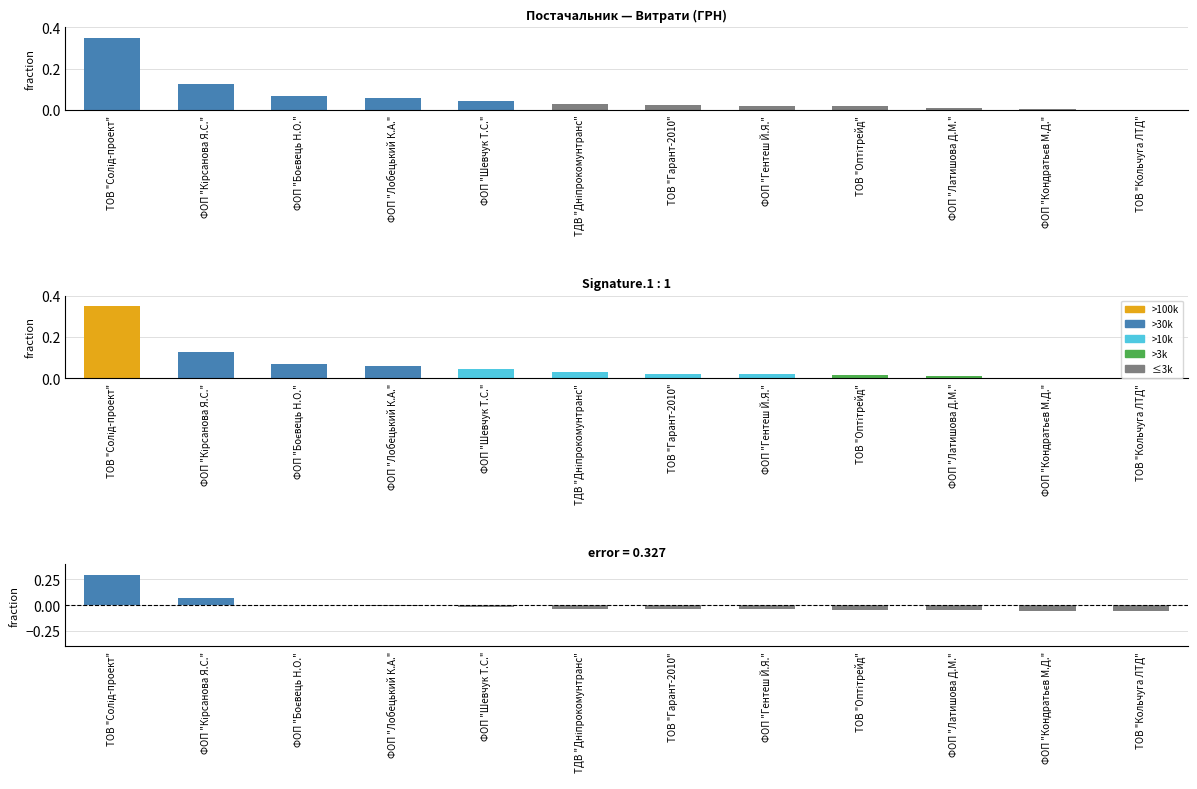

Rank the categories by value from highest to lowest.

ТОВ "Солід-проект", ФОП "Кірсанова Я.С.", ФОП "Боєвець Н.О.", ФОП "Лобецький К.А.", ФОП "Шевчук Т.С.", ТДВ "Дніпрокомунтранс", ТОВ "Гарант-2010", ФОП "Гентеш Й.Я.", ТОВ "Оптітрейд", ФОП "Латишова Д.М.", ФОП "Кондратьєв М.Д.", ТОВ "Кольчуга ЛТД"